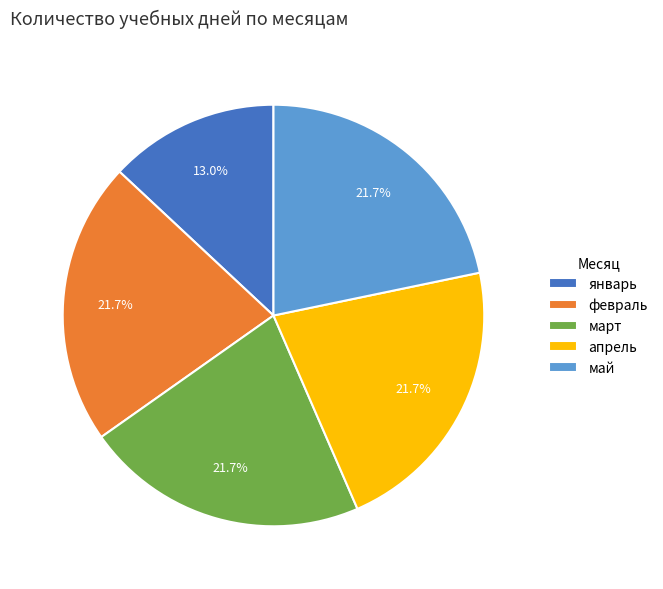

What percentage do февраль and январь together represent?

34.8%